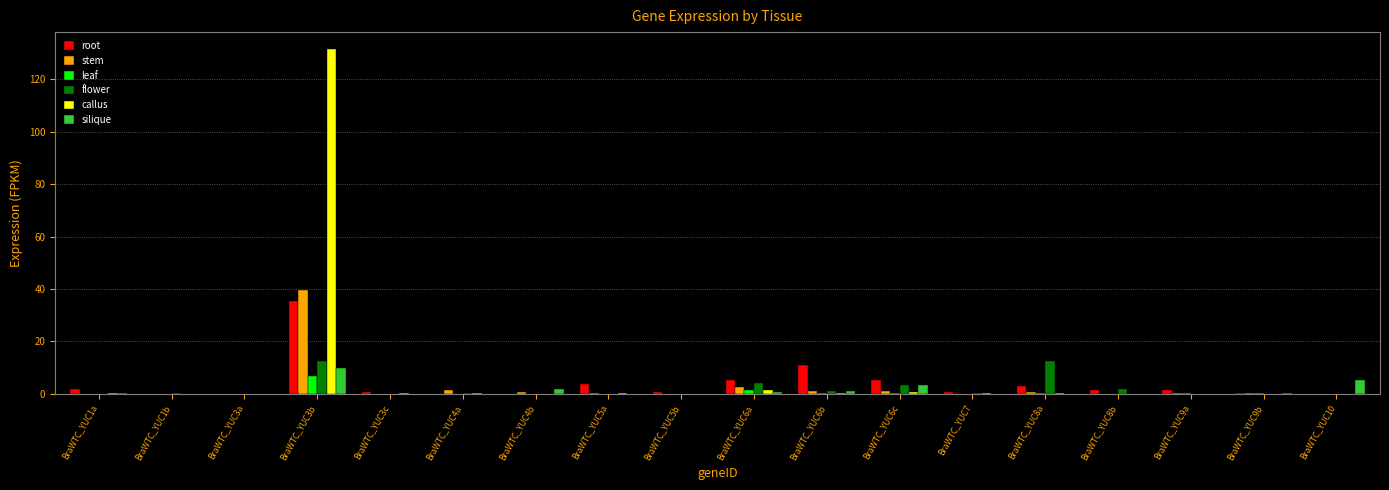

What is the sum of all root values?

70.2